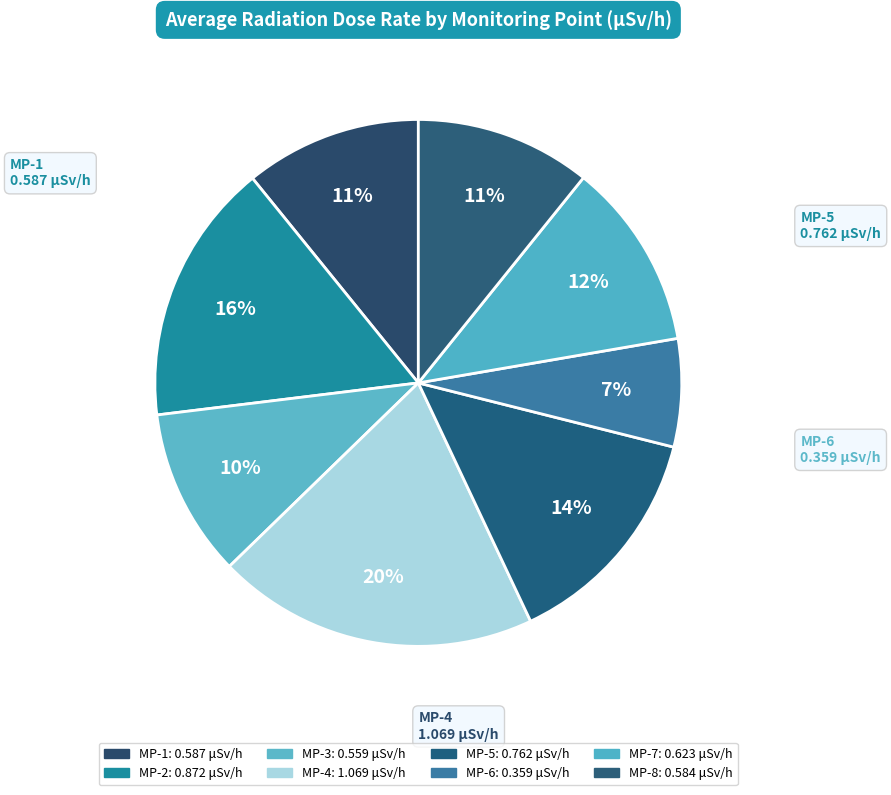

How much of the chart is everything except MP-4?

80.3%